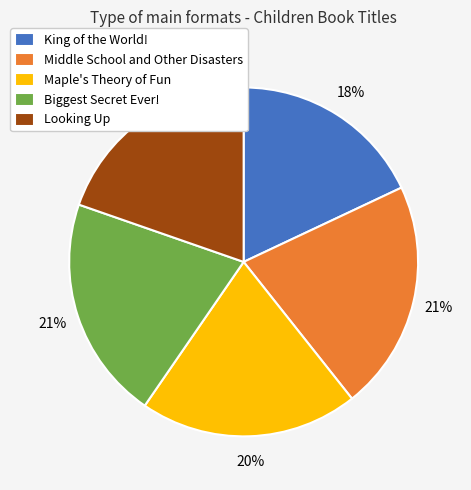

Which has a higher value, King of the World! or Maple's Theory of Fun?

Maple's Theory of Fun